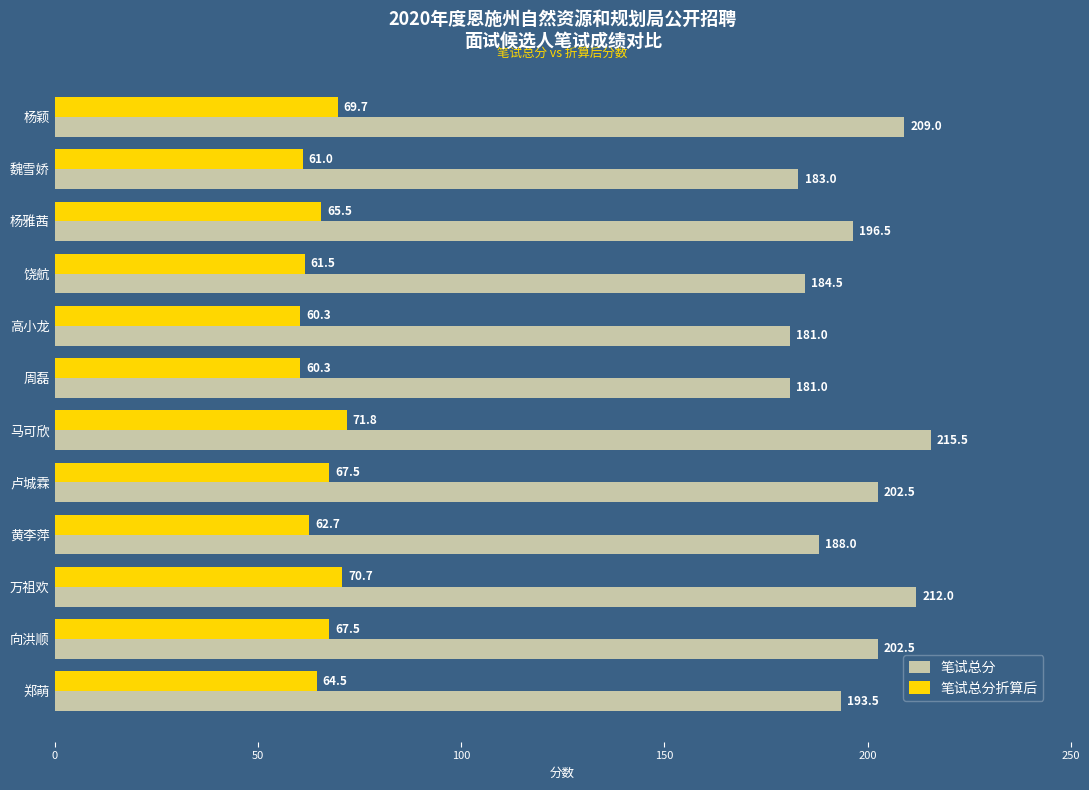

What value does the 笔试总分 series have at 魏雪娇?

183.0